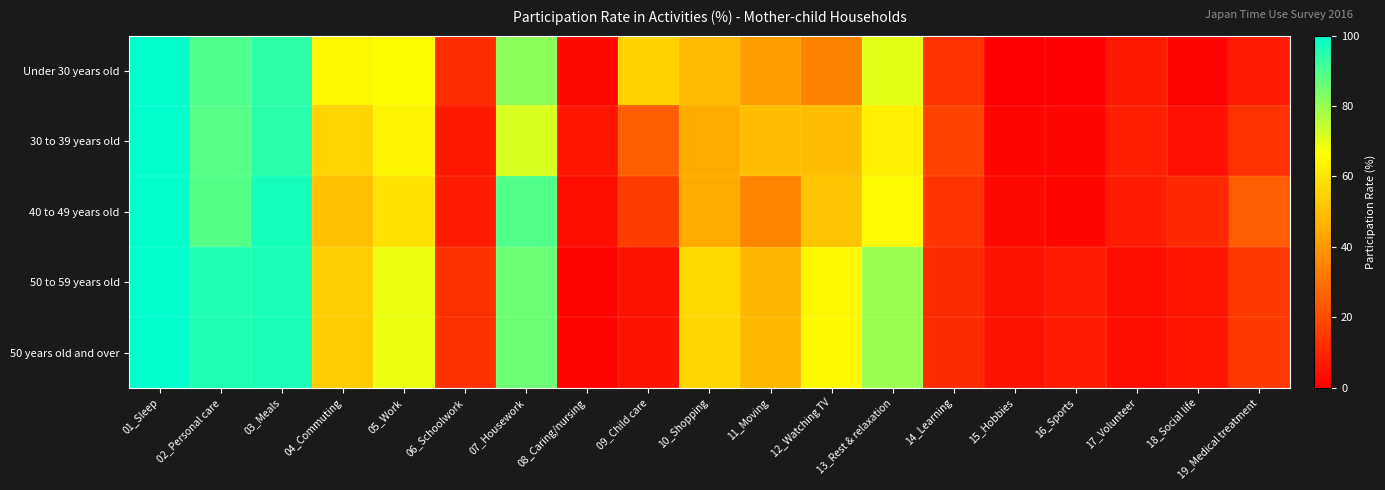

Count the number of categories in the chart.

19